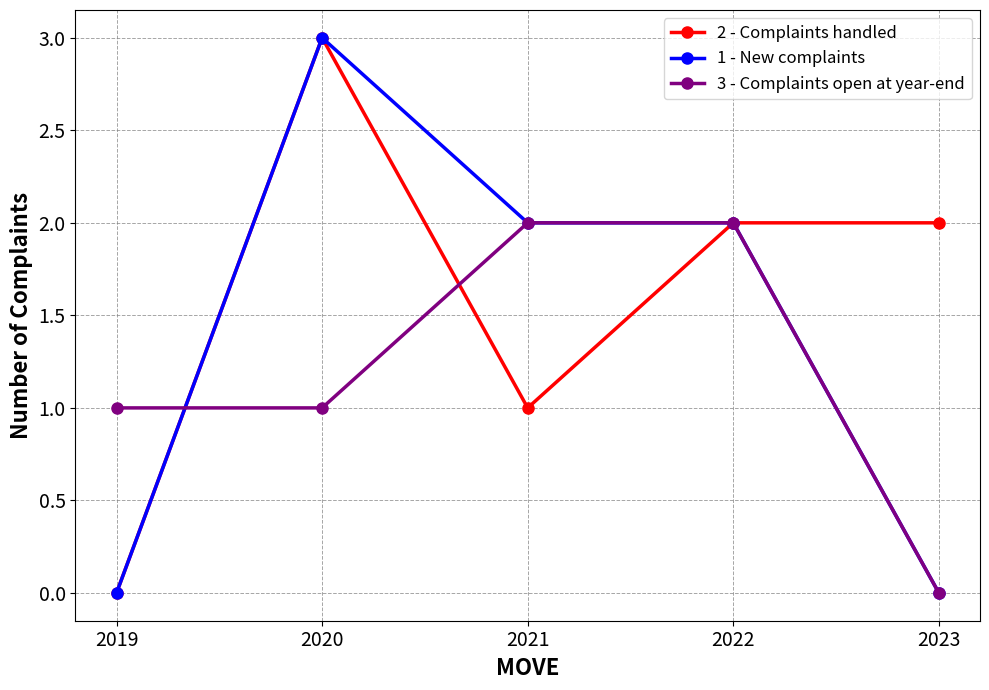

Count the 1 - New complaints values in the range 0 to 2.

4